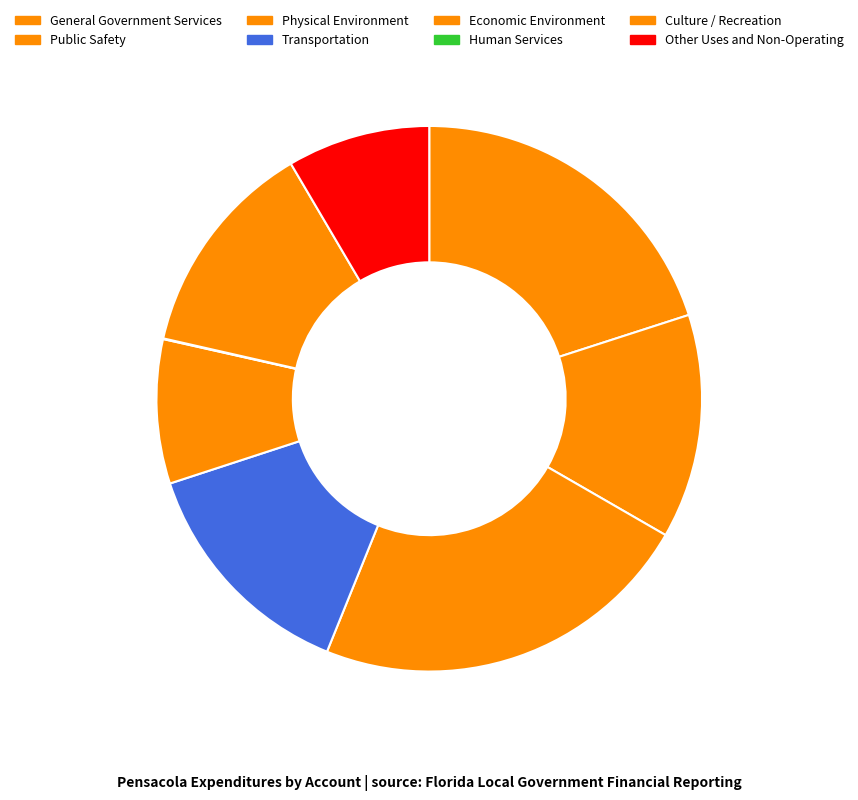

What is the ratio of the value at Transportation to the value at Other Uses and Non-Operating?

1.6